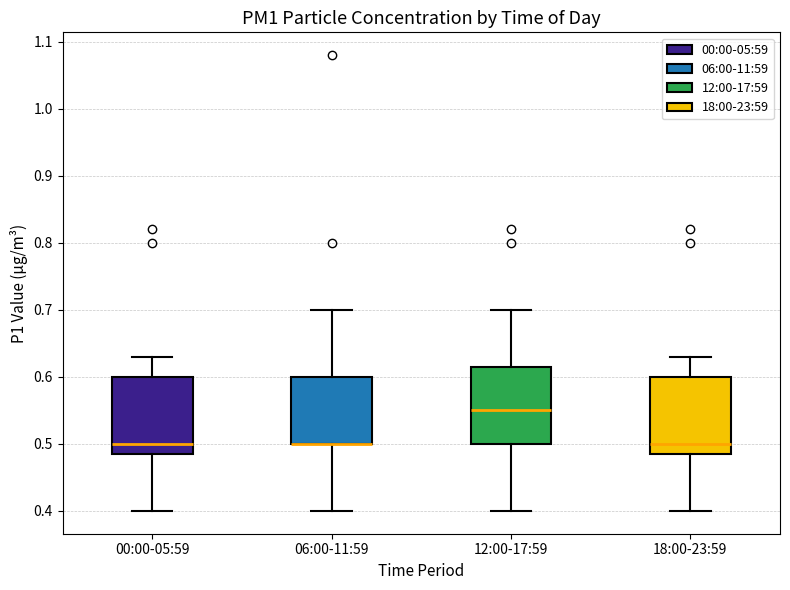

Reading left to right, transcribe this box plot: for each box, give where its median line is, the range the box spans, and where its two whiskers end, as read against the y-axis. The values are not printed on the chart, so give them approximately, as read against the axis.

00:00-05:59: median 0.50, box 0.49 to 0.60, whiskers 0.40 to 0.63
06:00-11:59: median 0.50 (drawn on the box's lower edge), box 0.50 to 0.60, whiskers 0.40 to 0.70
12:00-17:59: median 0.55, box 0.50 to 0.62, whiskers 0.40 to 0.70
18:00-23:59: median 0.50, box 0.49 to 0.60, whiskers 0.40 to 0.63